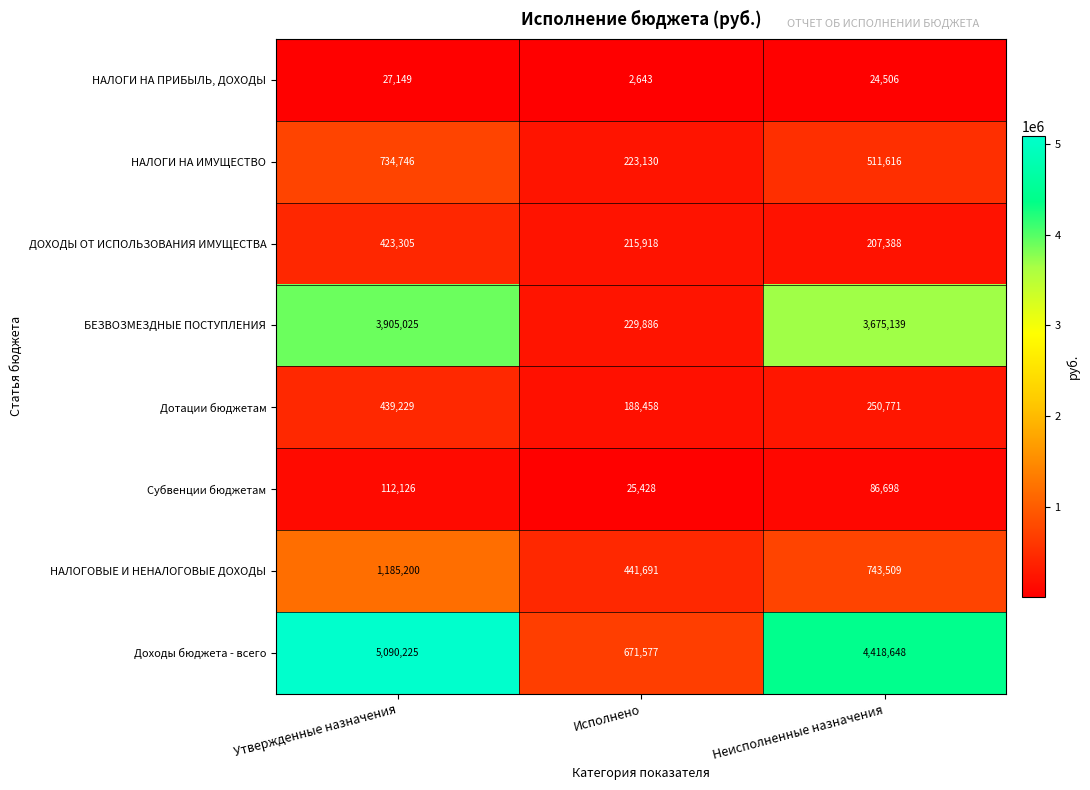

Reading left to right, list all the values displayed in this chart.

НАЛОГИ НА ПРИБЫЛЬ, ДОХОДЫ: 27149	2643	24506
НАЛОГИ НА ИМУЩЕСТВО: 734746	223130	511616
ДОХОДЫ ОТ ИСПОЛЬЗОВАНИЯ ИМУЩЕСТВА: 423305	215918	207388
БЕЗВОЗМЕЗДНЫЕ ПОСТУПЛЕНИЯ: 3905025	229886	3675139
Дотации бюджетам: 439229	188458	250771
Субвенции бюджетам: 112126	25428	86698
НАЛОГОВЫЕ И НЕНАЛОГОВЫЕ ДОХОДЫ: 1185200	441691	743509
Доходы бюджета - всего: 5090225	671577	4418648